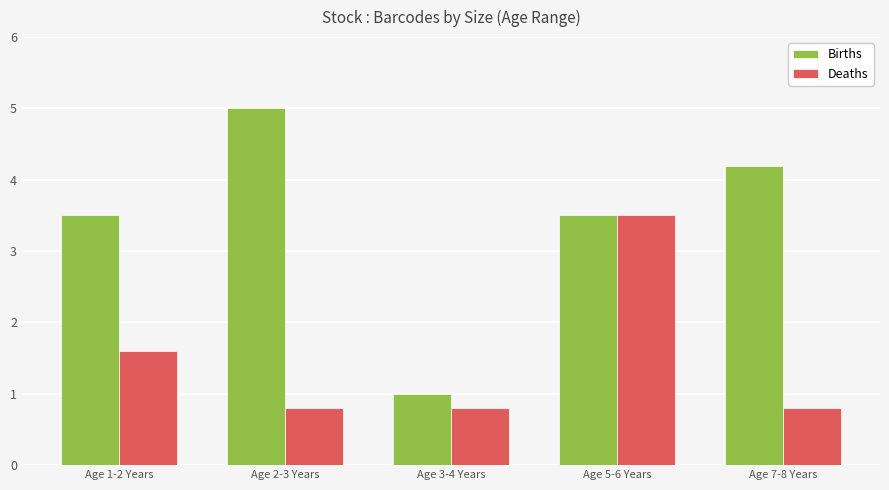

At which label is Deaths closest to 2?

Age 1-2 Years